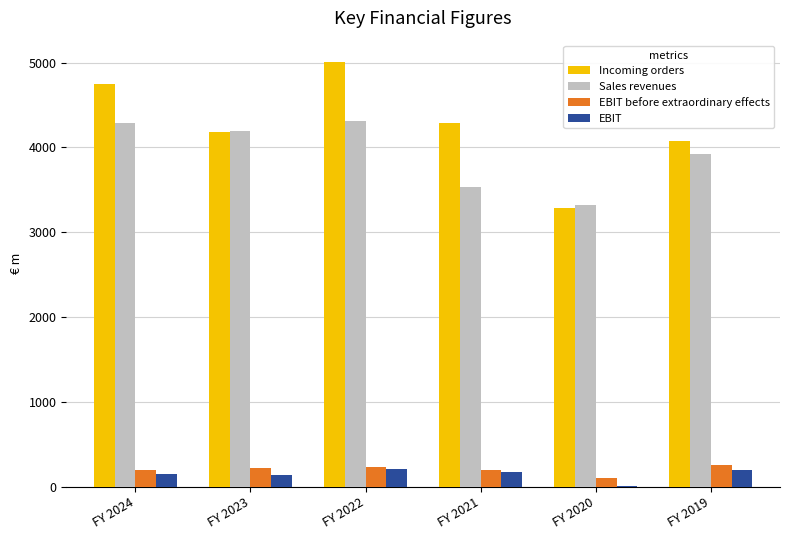

Which series changed the most between FY 2023 and FY 2020?

Incoming orders